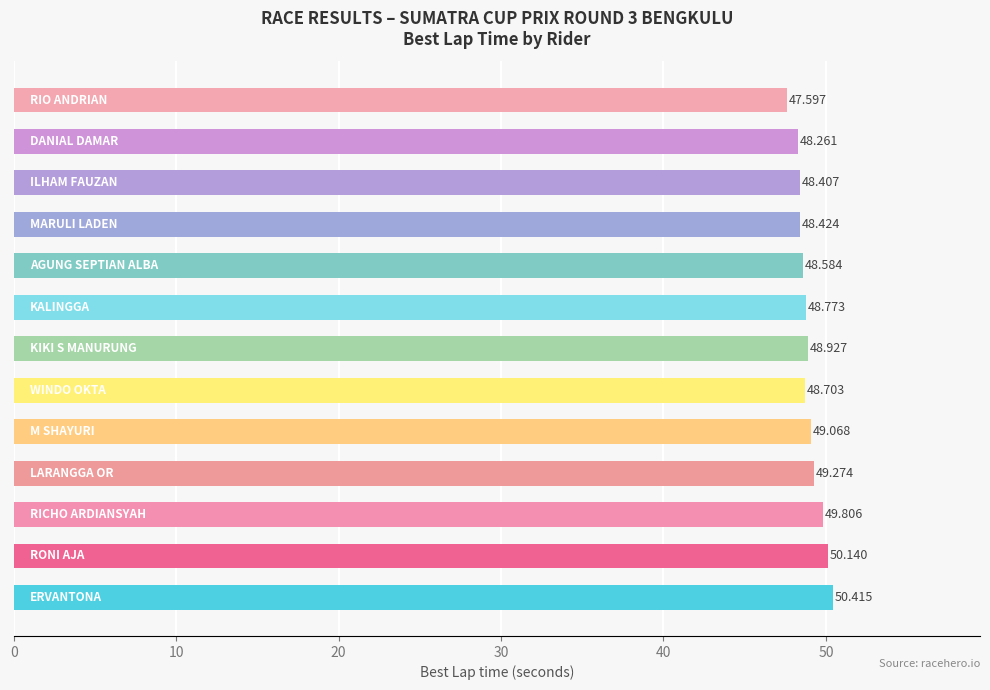

How many data points are above 48?

12